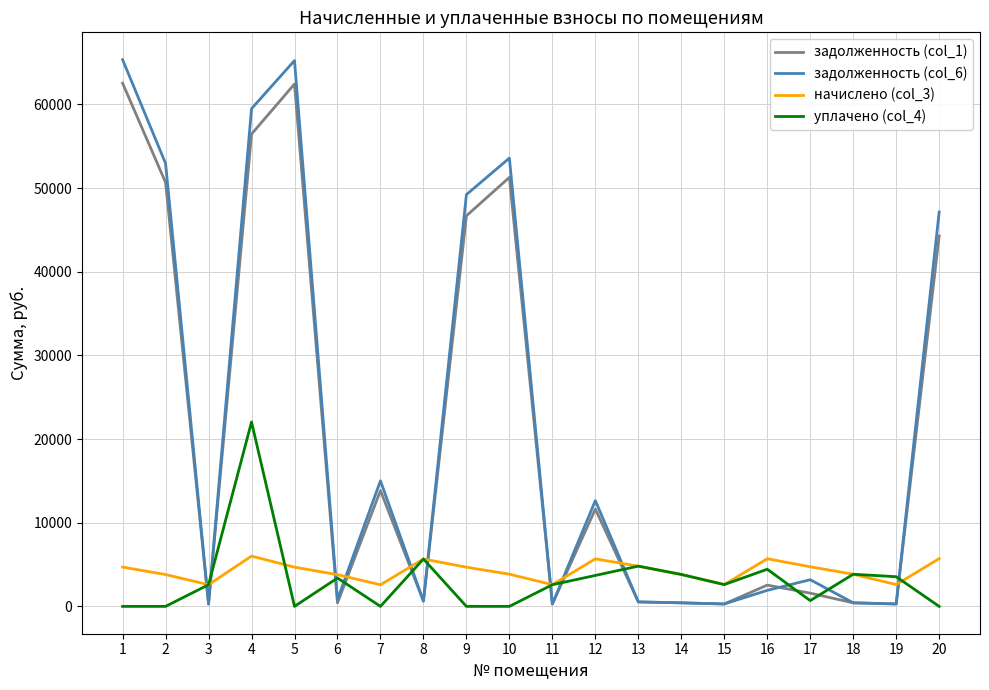

Which series has the largest range (max minus min)?

задолженность (col_6)